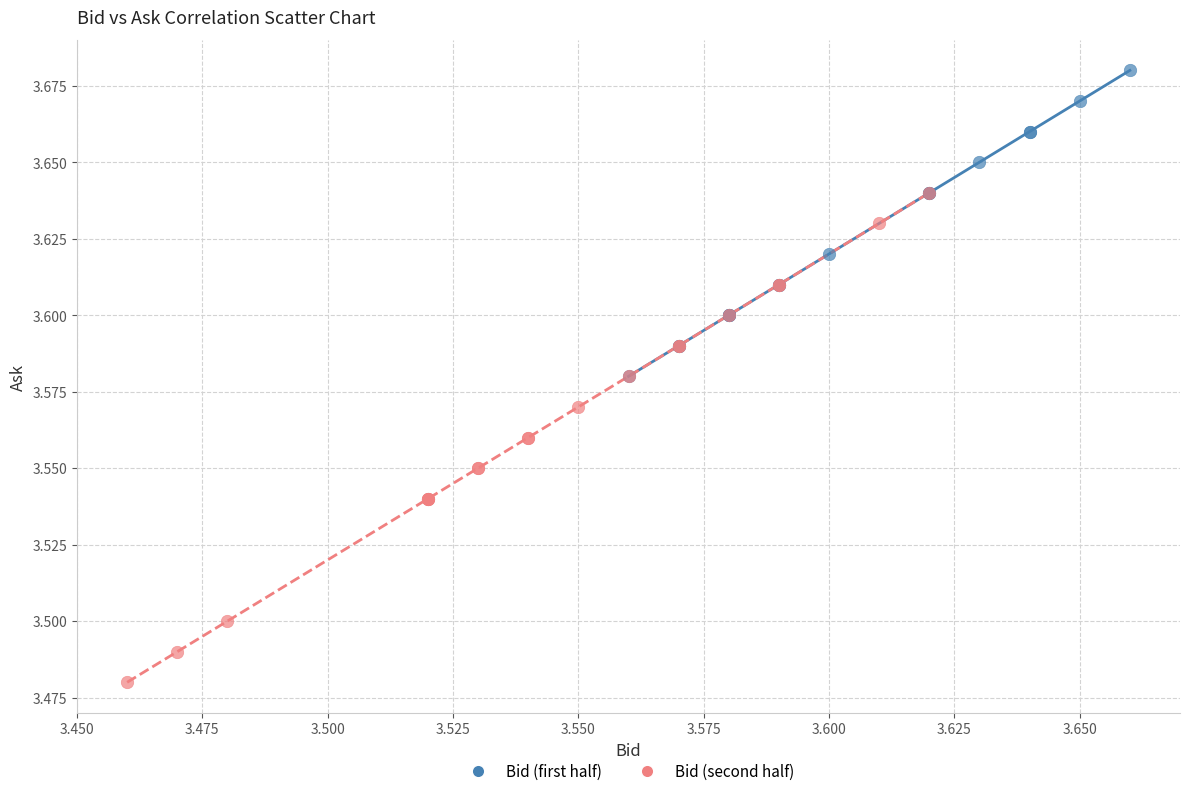

Which series contains the lowest Y value?

Bid (second half)